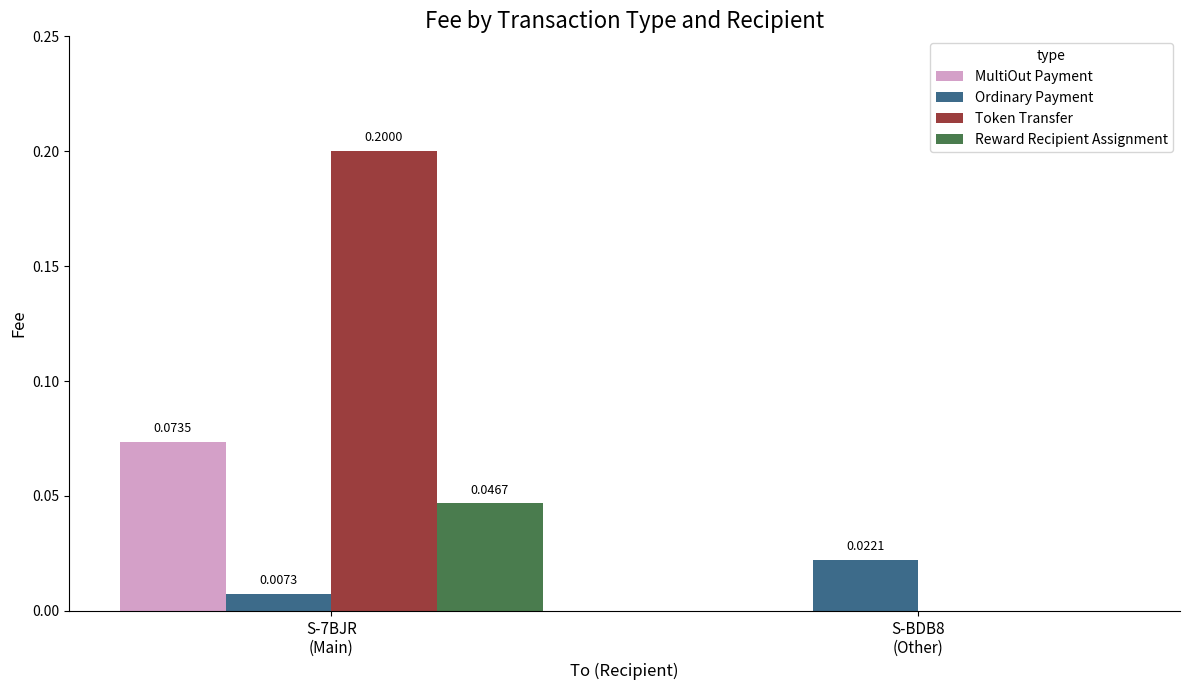

What is the total value across all series at S-7BJR
(Main)?

0.3